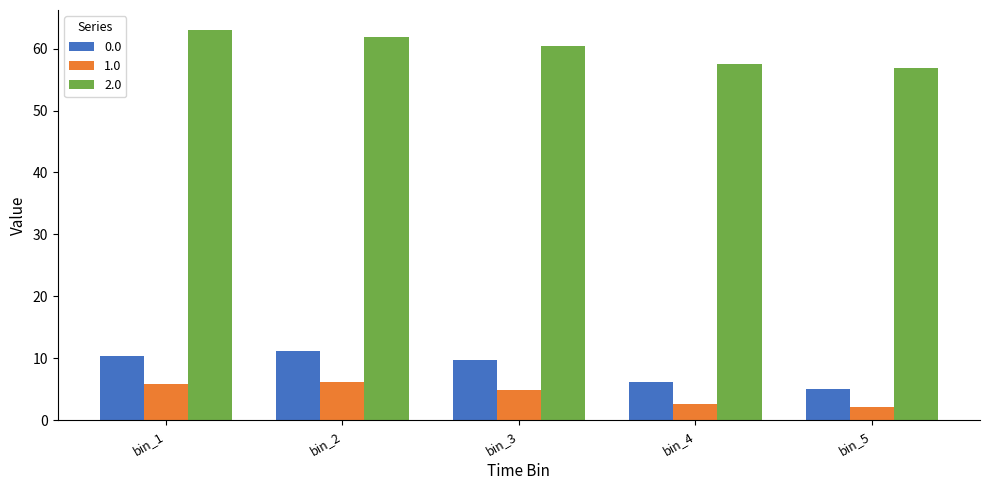

At how many categories does at least one series exceed 20?

5